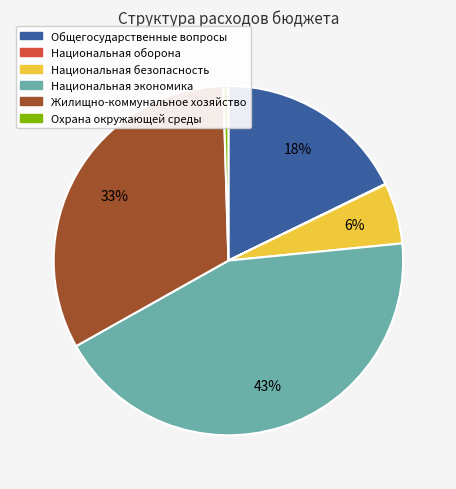

Which category has the biggest portion of the pie?

Национальная экономика